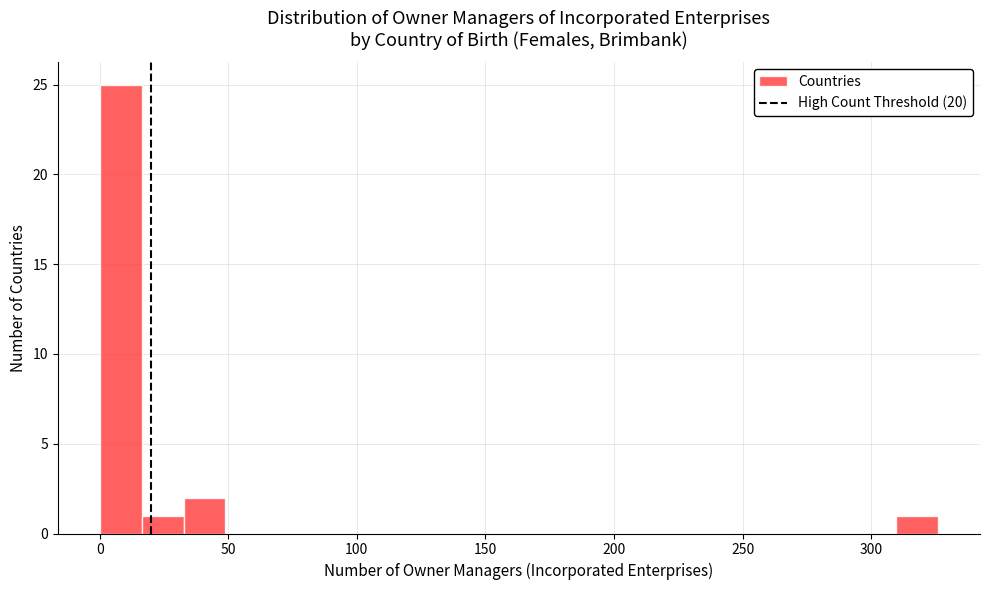

Around what value on the x-axis is the tallest bar? Give the approximate position of its centre, as read against the axis.

10